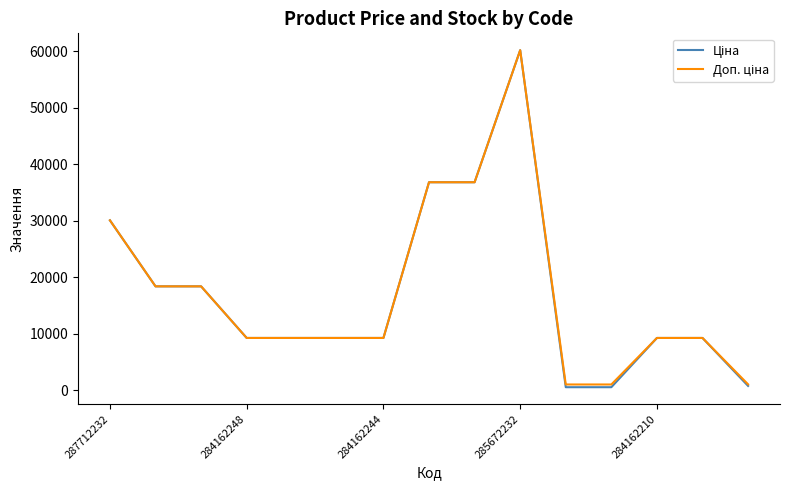

What is the maximum value shown in the chart?

60205.6